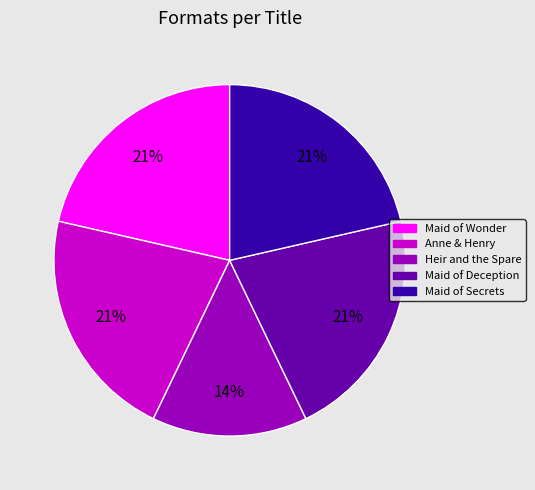

The Maid of Wonder slice represents 9% of the pie. True or false?

False